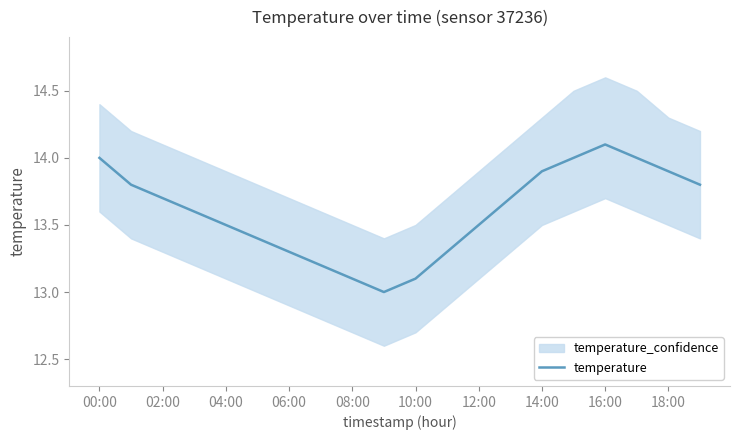

Which category has the highest value in the temperature series?

16:00